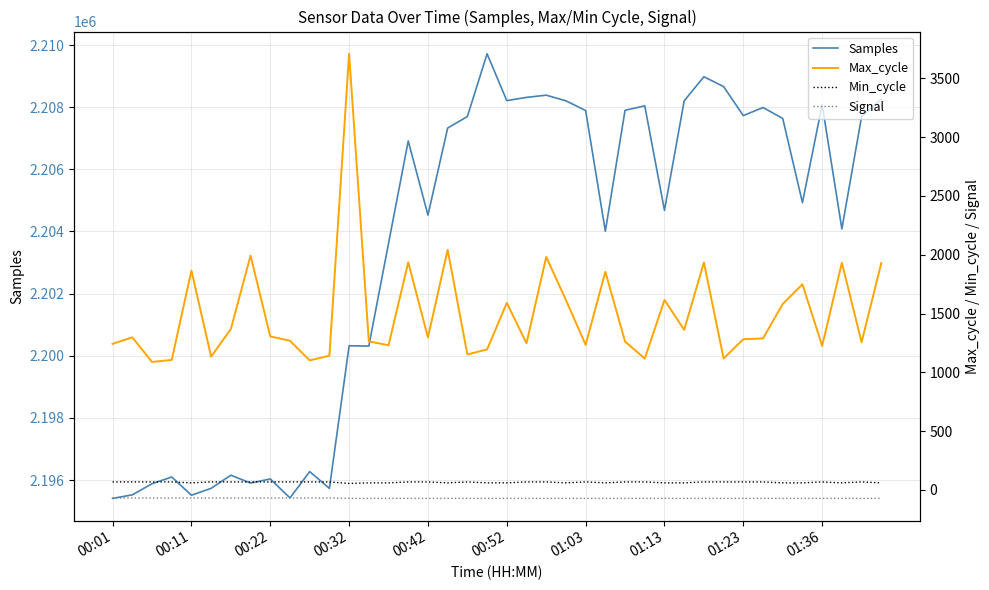

At how many categories does at least one series exceed 241270?

40